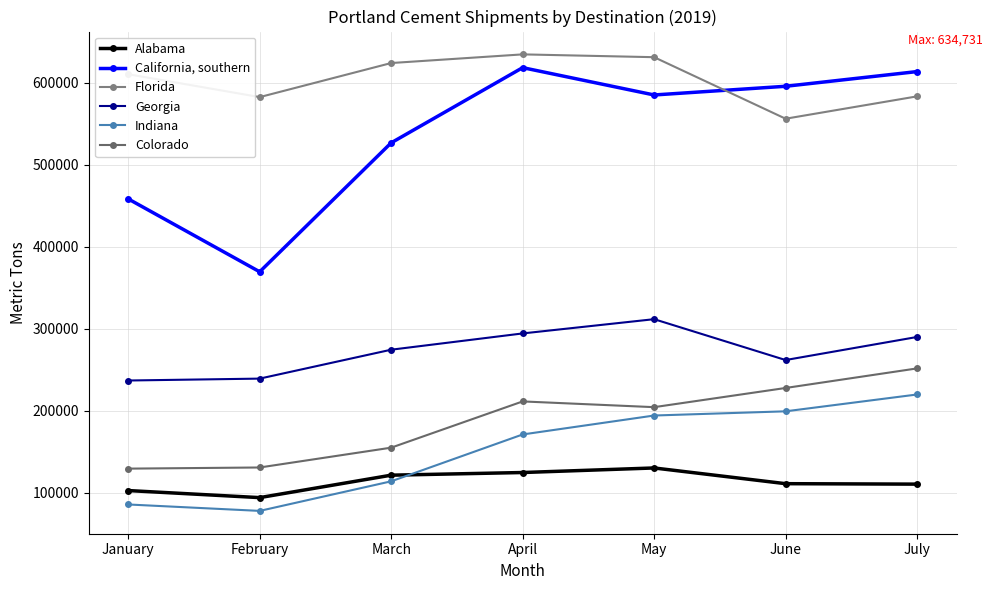

What is the difference between the Indiana values at March and May?

80228